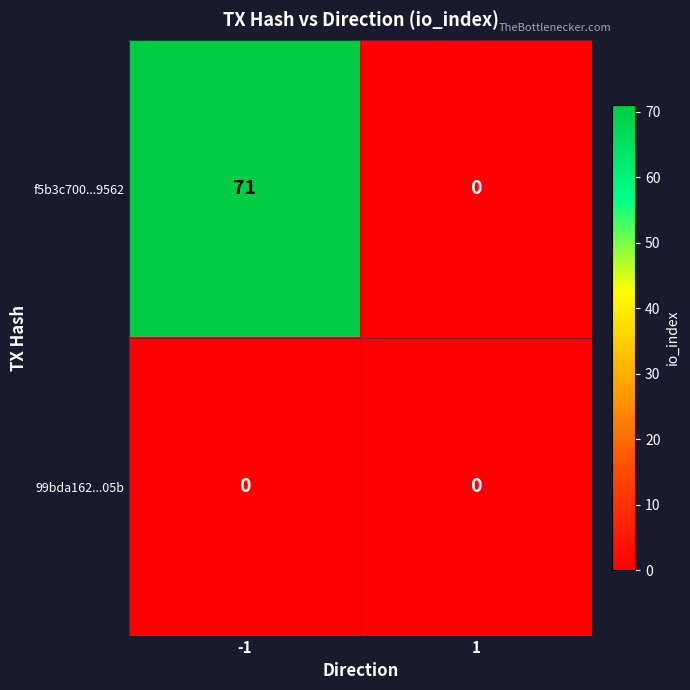

List the series in order of their overall mean, highest first.

f5b3c700...9562, 99bda162...05b